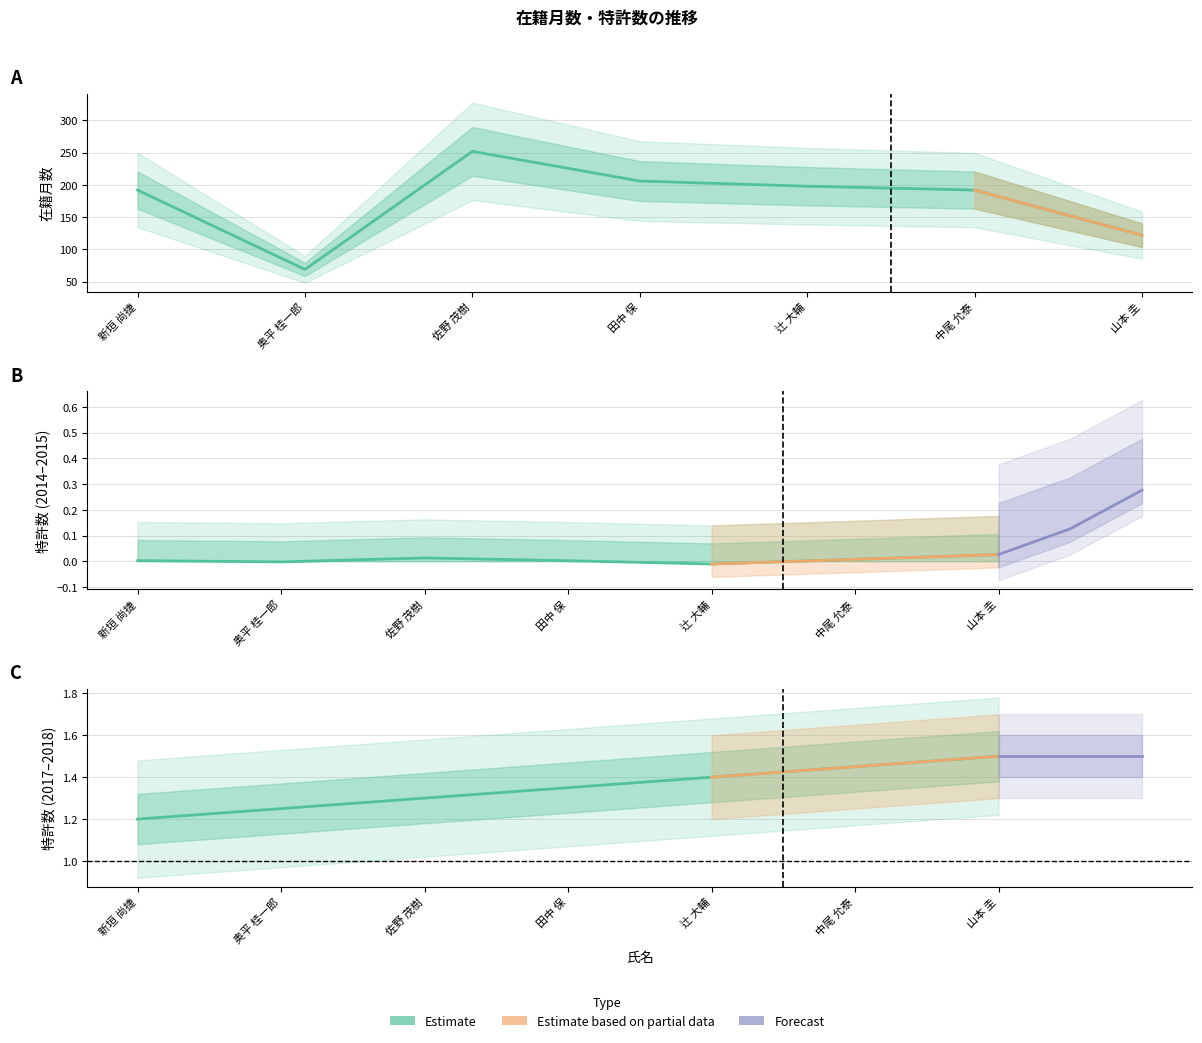

The value of 在籍月数 at 中尾 允泰 is 192. True or false?

True